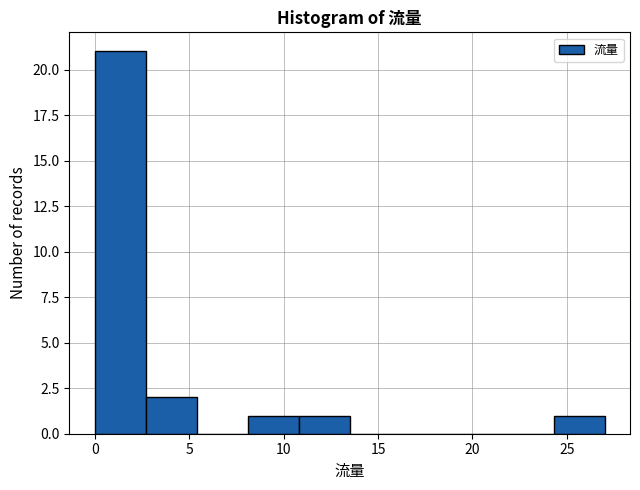

Reading left to right, transcribe this chart: for each bar, give the range it covers on the x-axis and its height. Neither the bar edges nor the heights are printed on the chart, so give them approximately, as read against the axes.

0.0 to 2.7: 21
2.7 to 5.4: 2
5.4 to 8.1: 0
8.1 to 10.8: 1
10.8 to 13.5: 1
13.5 to 16.2: 0
16.2 to 18.9: 0
18.9 to 21.6: 0
21.6 to 24.3: 0
24.3 to 27.0: 1